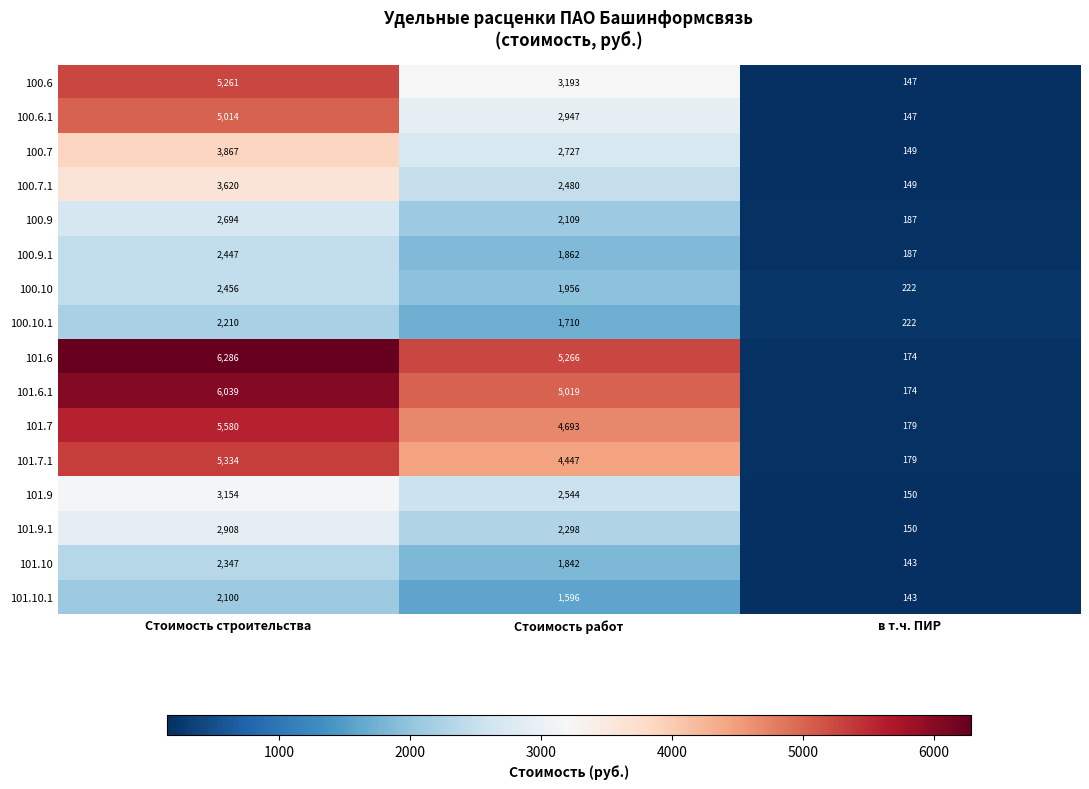

At how many categories does at least one series exceed 245?

2